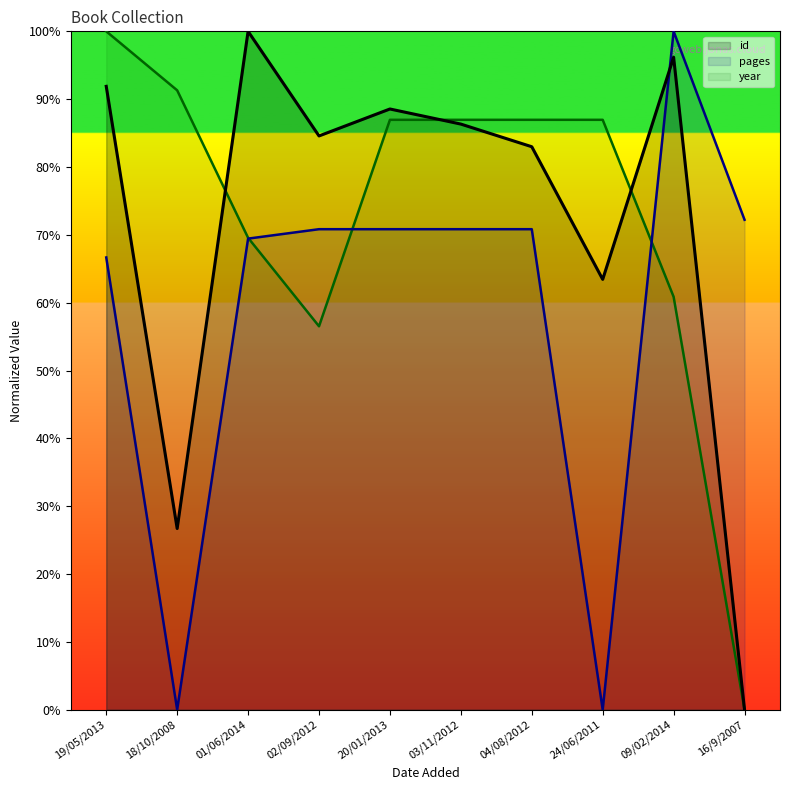

Which series has the widest spread of values?

id